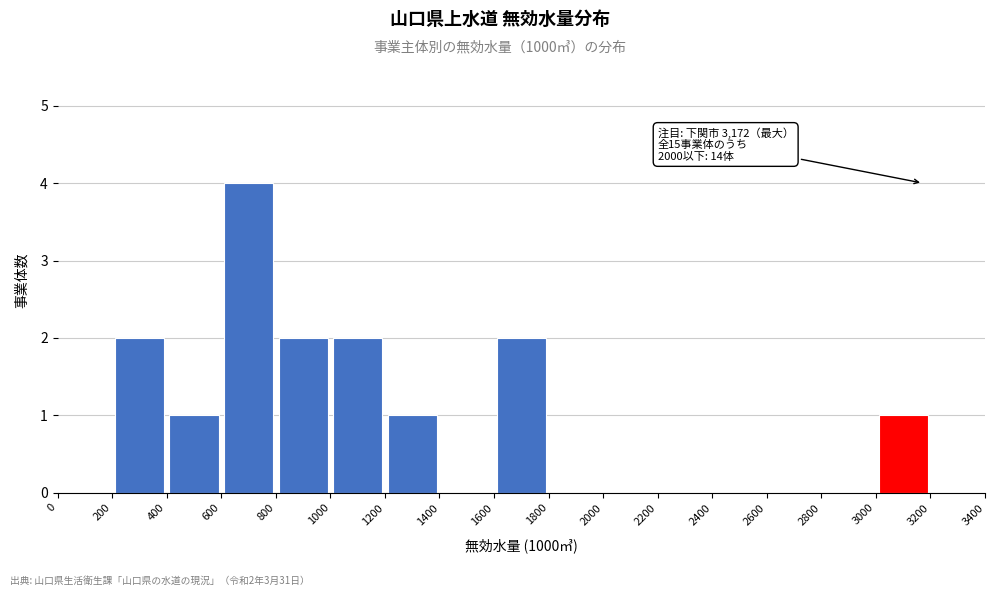

Which range on the x-axis has the tallest bar?

600 to 800